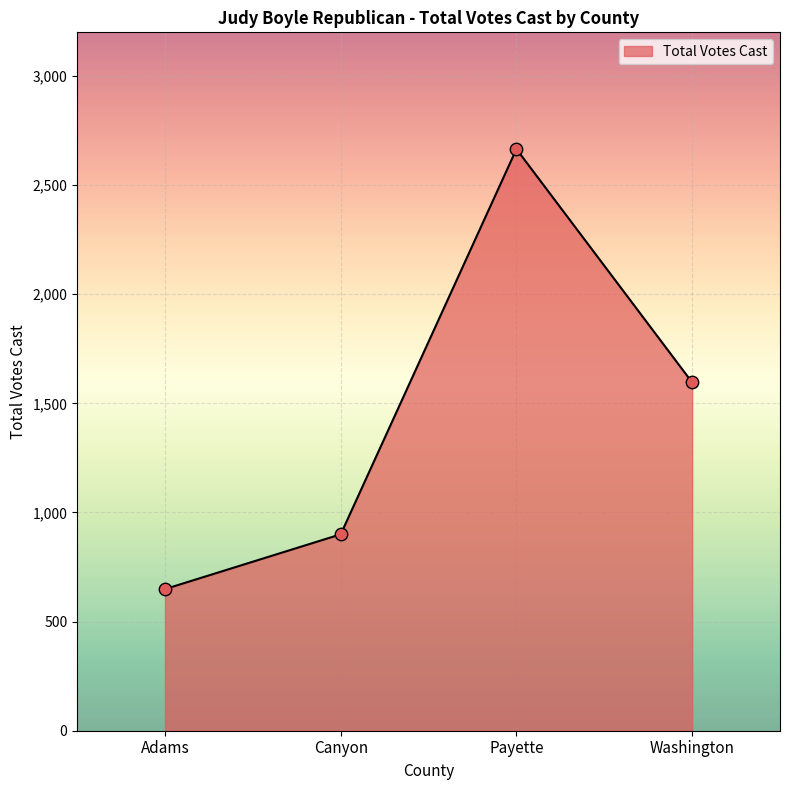

What is the change in value from Adams to Canyon?

+251